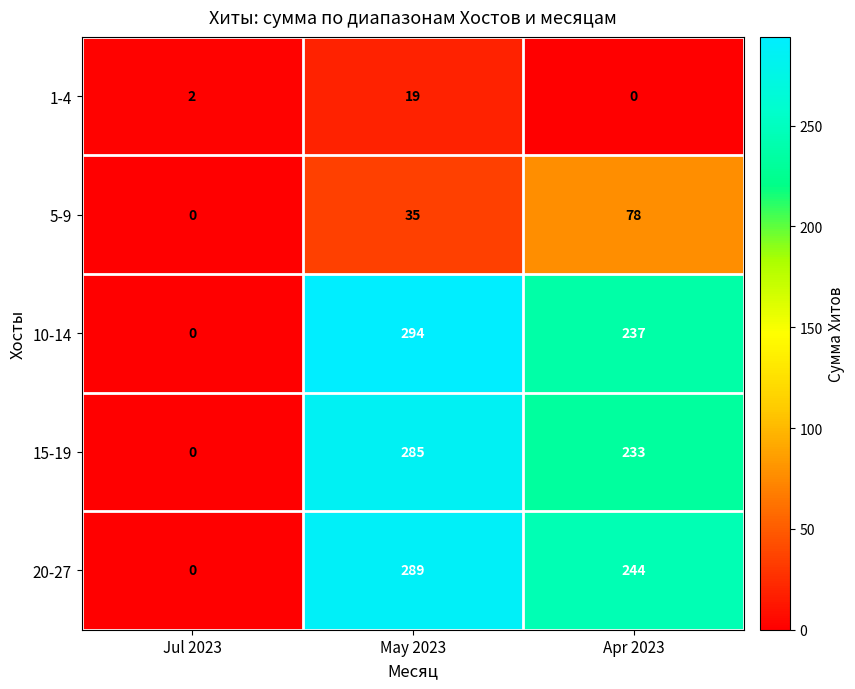

At which category does the chart reach its peak across all series?

May 2023